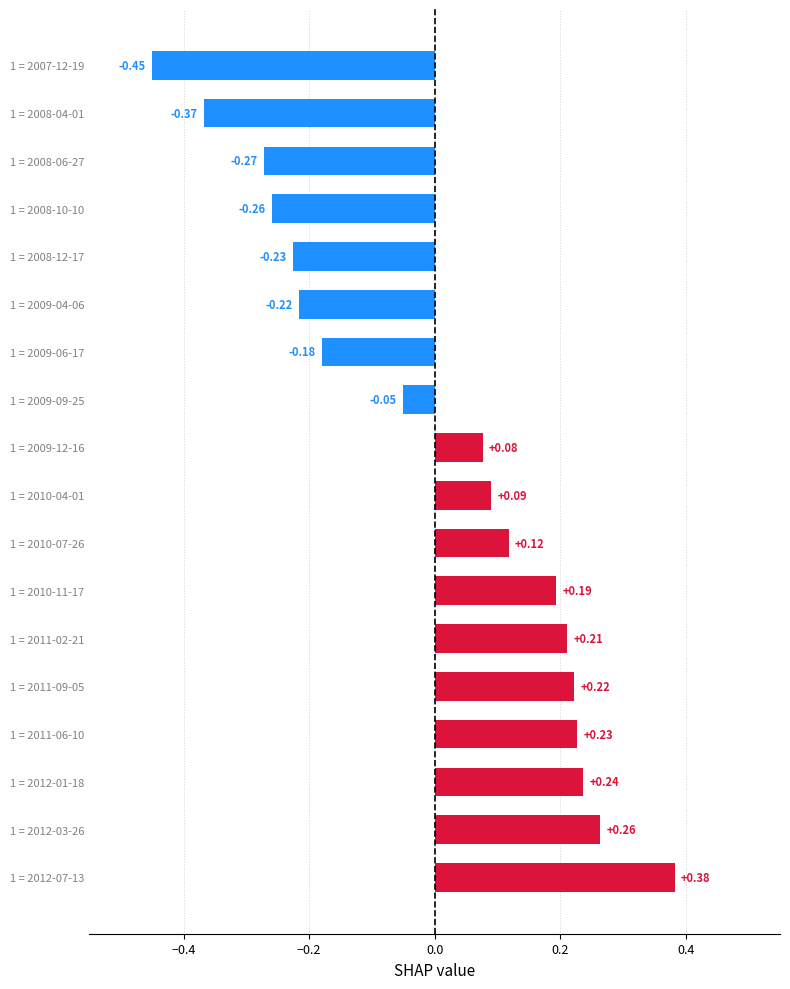

Between 1 = 2011-09-05 and 1 = 2009-12-16, which is larger?

1 = 2011-09-05